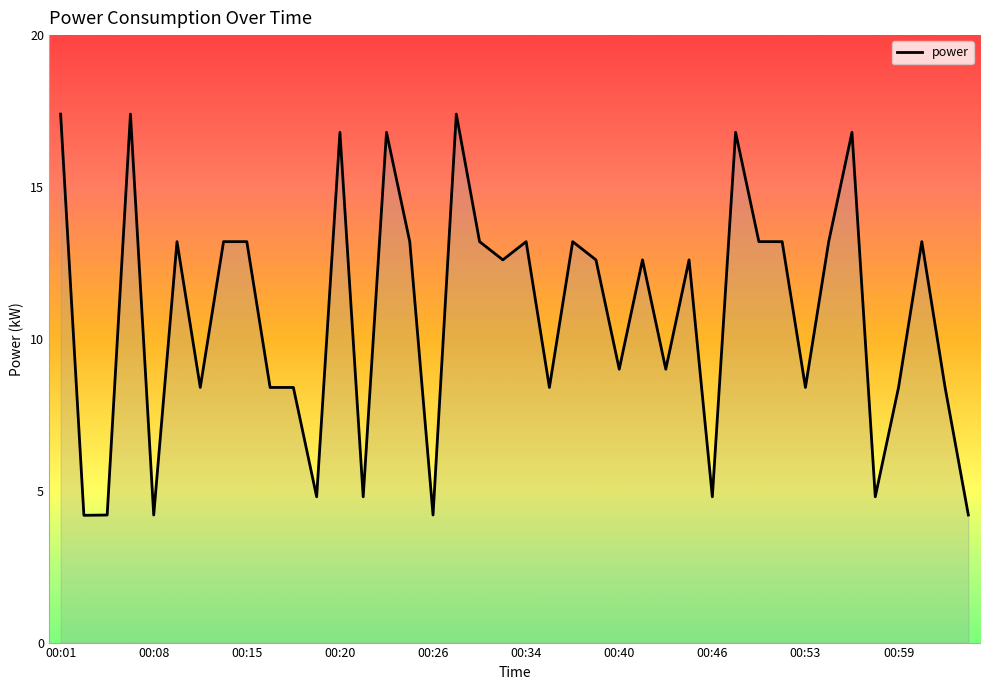

What is the difference between the maximum and minimum values?

13.2